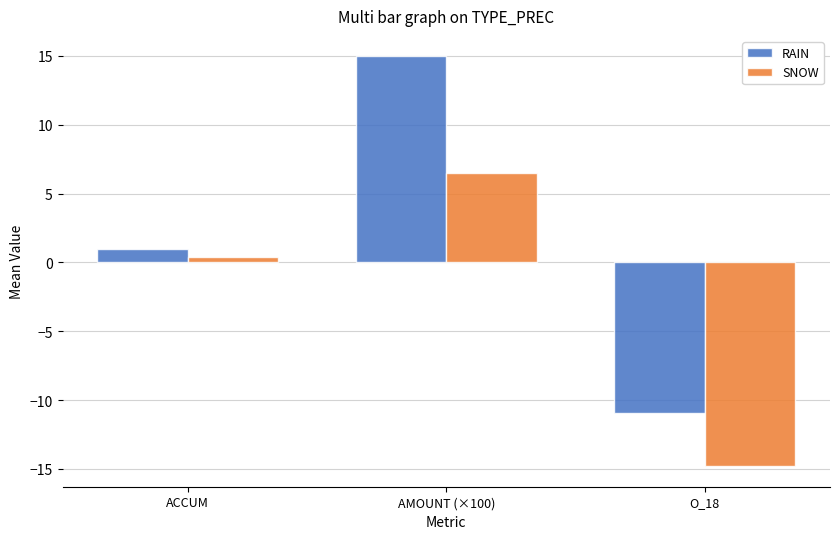

Is the value of RAIN at O_18 greater than the value of SNOW at AMOUNT (×100)?

No